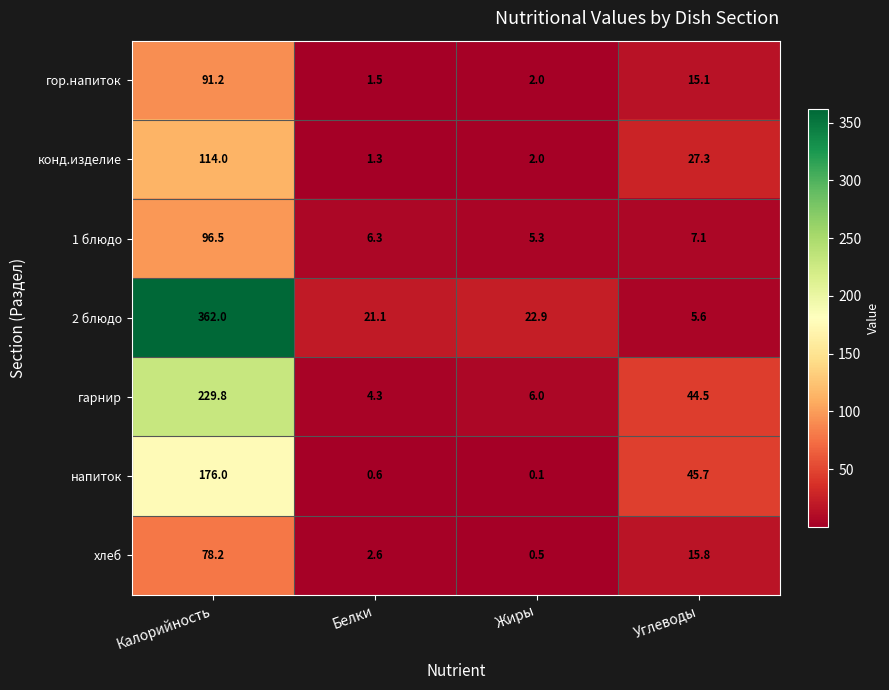

What is the total value across all series at Углеводы?

161.1